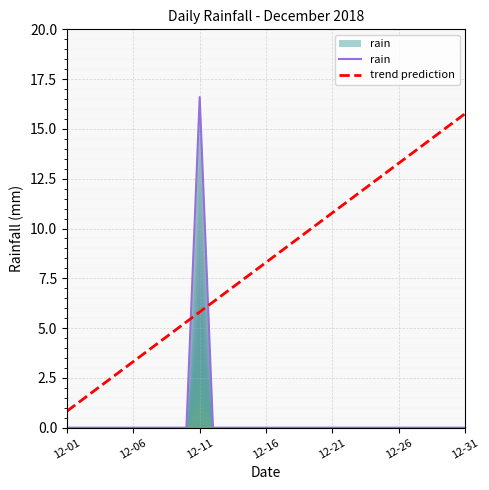

Is it true that trend prediction equals 3.3 at 12-06?

True